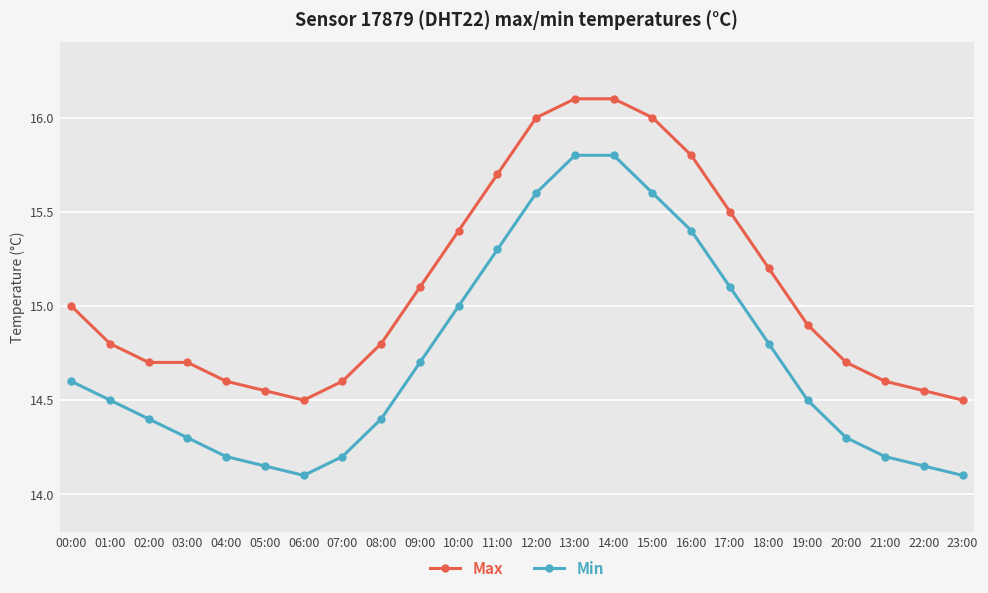

What is the maximum value for Max?

16.1